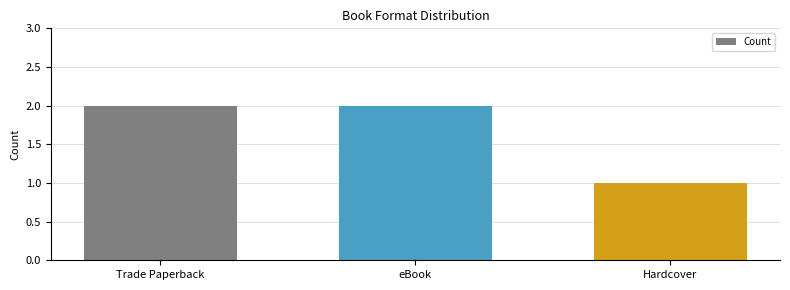

Between eBook and Hardcover, which is larger?

eBook